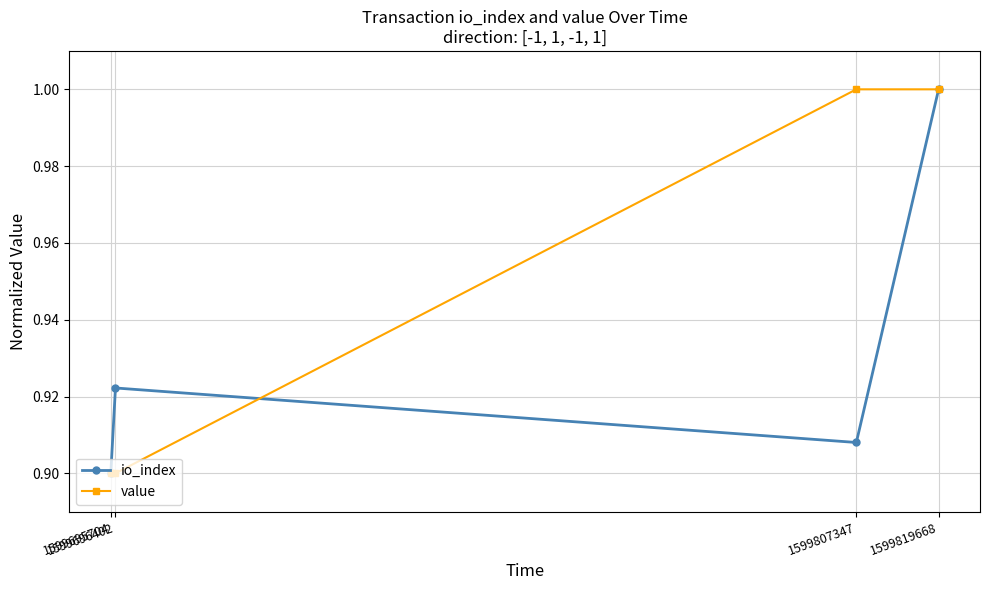

Rank the series by their average value, from lowest to highest.

io_index, value